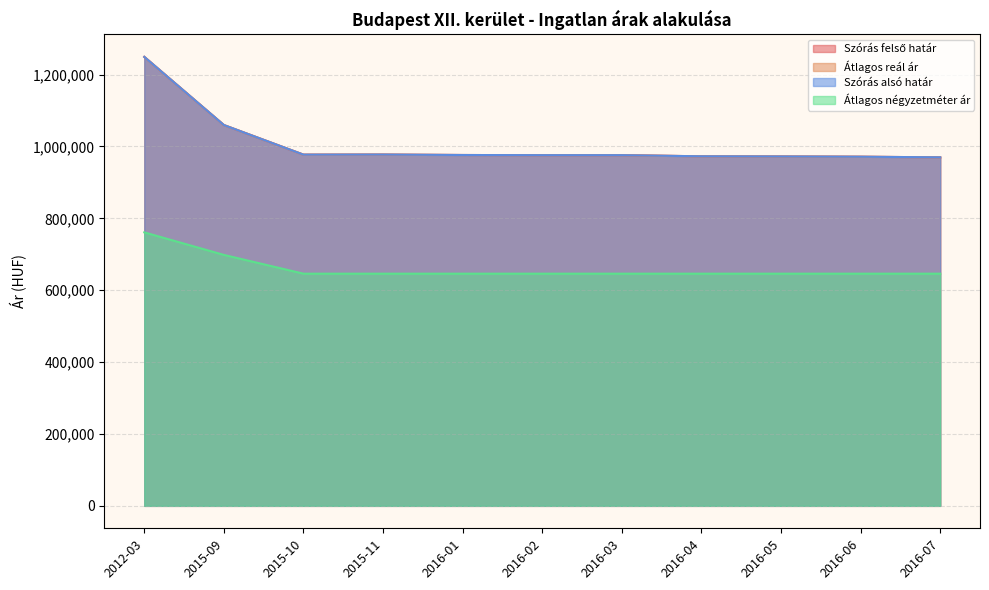

What is the maximum value for Szórás alsó határ?

1249202